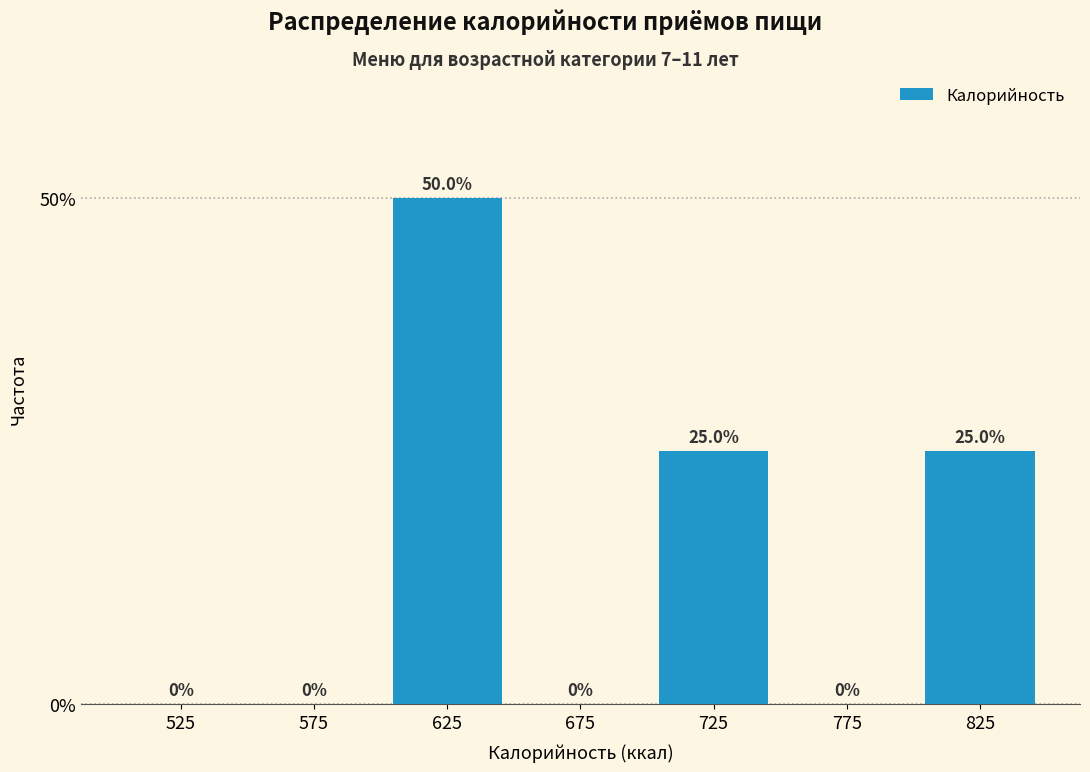

How tall is the bar that spans 600 to 650 on the x-axis?

50.0